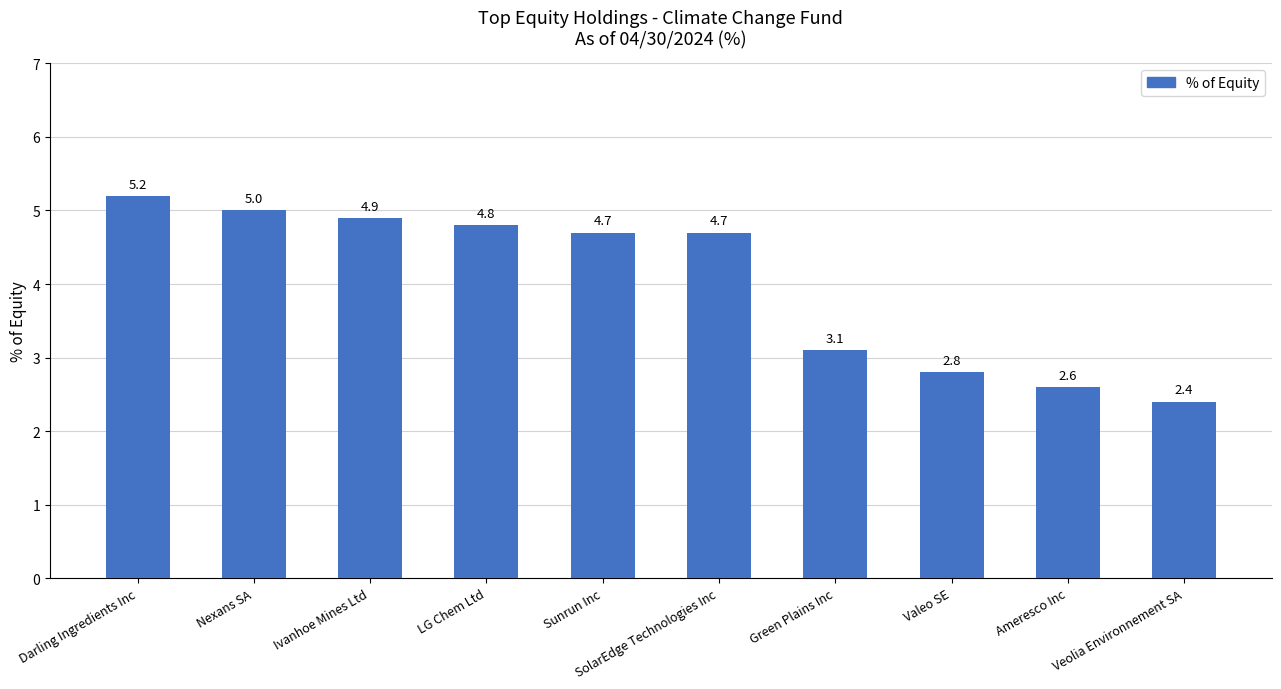

What is the sum of the values at Sunrun Inc and SolarEdge Technologies Inc?

9.4